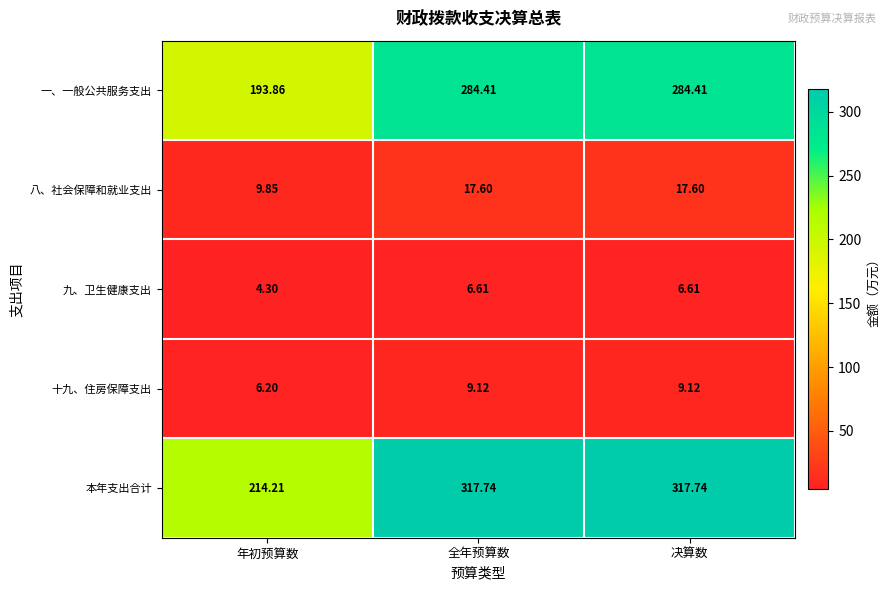

Which category has the lowest value in the 一、一般公共服务支出 series?

年初预算数